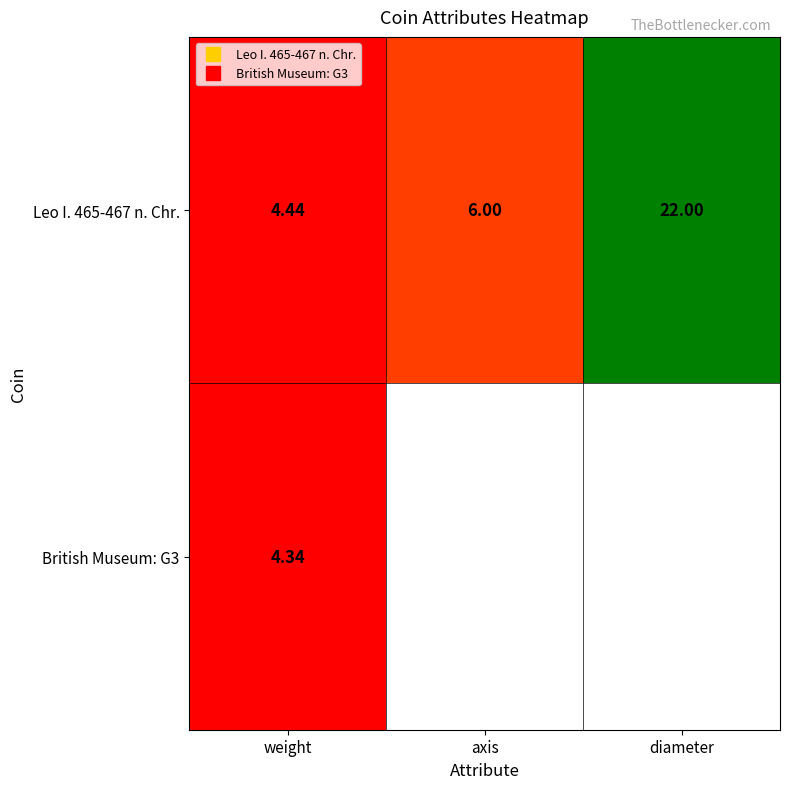

Where is British Museum: G3 nearest to the value 4?

weight